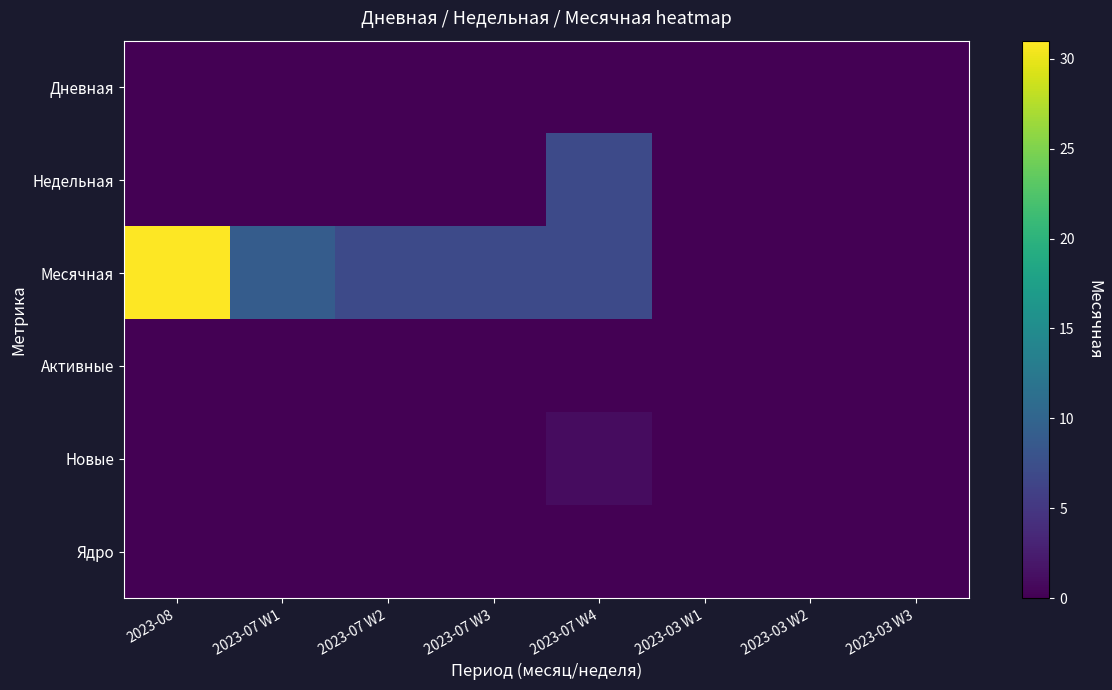

Reading right to left, list all the values displayed in this chart.

Дневная: 2023-03 W3=0	2023-03 W2=0	2023-03 W1=0	2023-07 W4=0	2023-07 W3=0	2023-07 W2=0	2023-07 W1=0	2023-08=0
Недельная: 2023-03 W3=0	2023-03 W2=0	2023-03 W1=0	2023-07 W4=7	2023-07 W3=0	2023-07 W2=0	2023-07 W1=0	2023-08=0
Месячная: 2023-03 W3=0	2023-03 W2=0	2023-03 W1=0	2023-07 W4=7	2023-07 W3=7	2023-07 W2=7	2023-07 W1=9	2023-08=31
Активные: 2023-03 W3=0	2023-03 W2=0	2023-03 W1=0	2023-07 W4=0	2023-07 W3=0	2023-07 W2=0	2023-07 W1=0	2023-08=0
Новые: 2023-03 W3=0	2023-03 W2=0	2023-03 W1=0	2023-07 W4=1	2023-07 W3=0	2023-07 W2=0	2023-07 W1=0	2023-08=0
Ядро: 2023-03 W3=0	2023-03 W2=0	2023-03 W1=0	2023-07 W4=0	2023-07 W3=0	2023-07 W2=0	2023-07 W1=0	2023-08=0